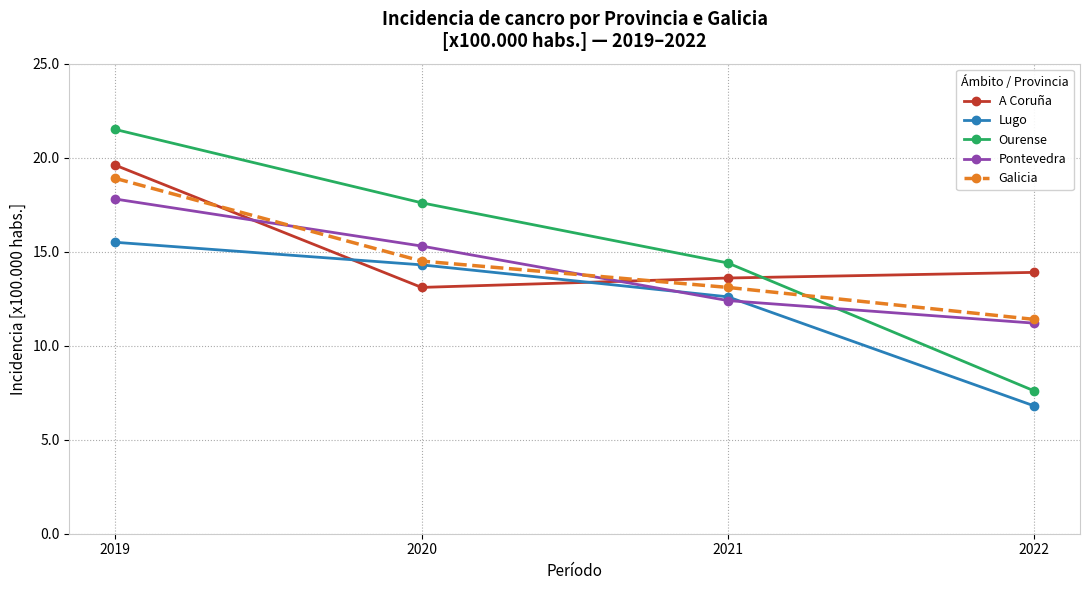

Reading left to right, transcribe all the data shown in this chart.

A Coruña: 19.6	13.1	13.6	13.9
Lugo: 15.5	14.3	12.6	6.8
Ourense: 21.5	17.6	14.4	7.6
Pontevedra: 17.8	15.3	12.4	11.2
Galicia: 18.9	14.5	13.1	11.4